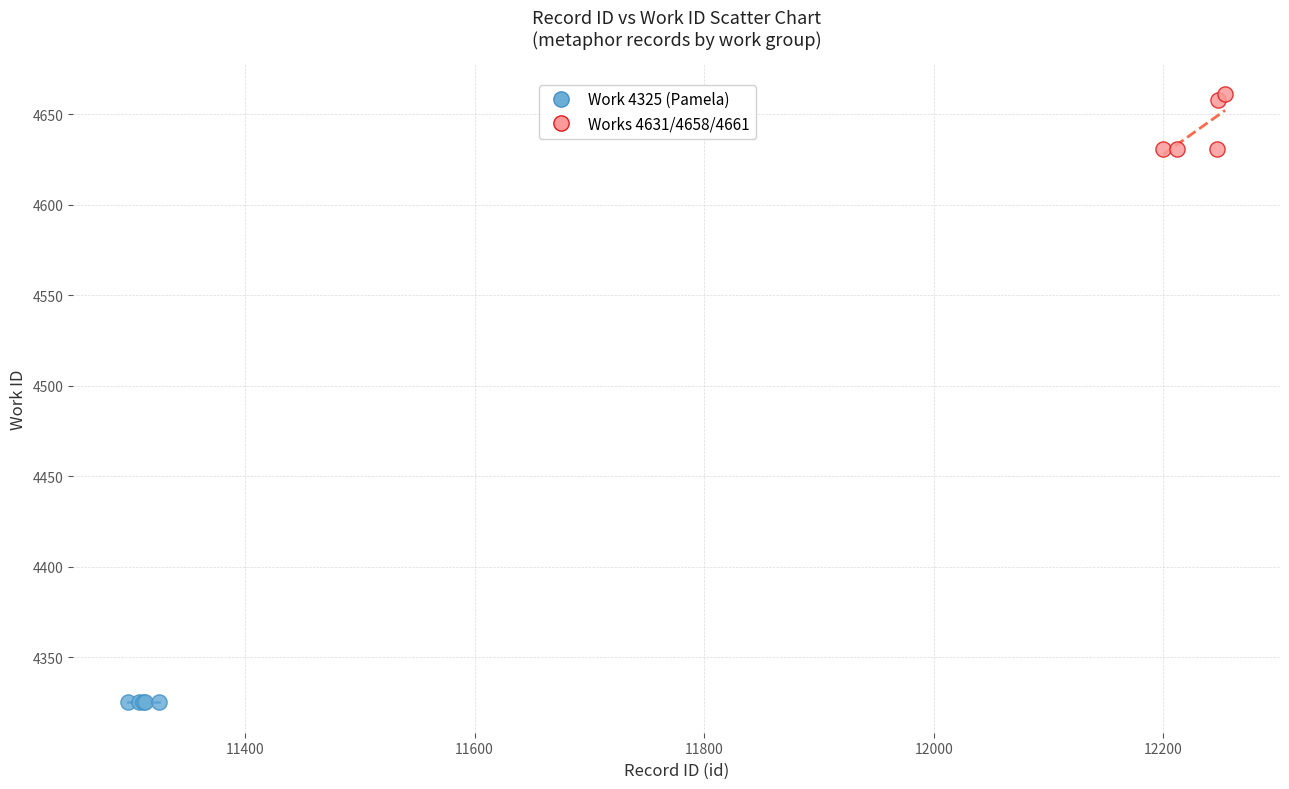

What are all the series names shown in the legend?

Work 4325 (Pamela), Works 4631/4658/4661